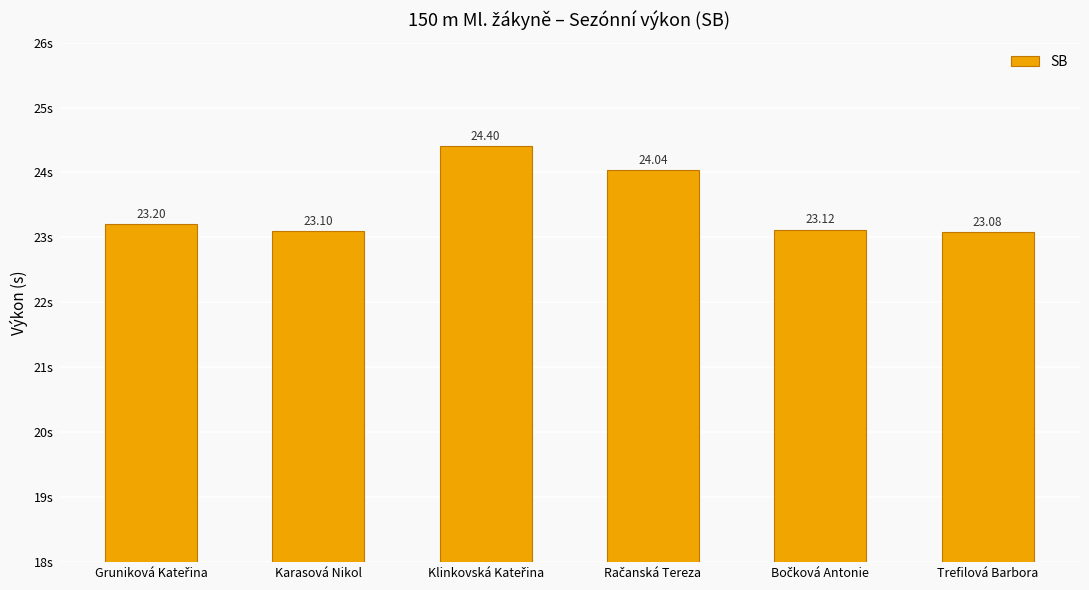

Approximately how many times larger is the value at Karasová Nikol compared to Trefilová Barbora?

1.0